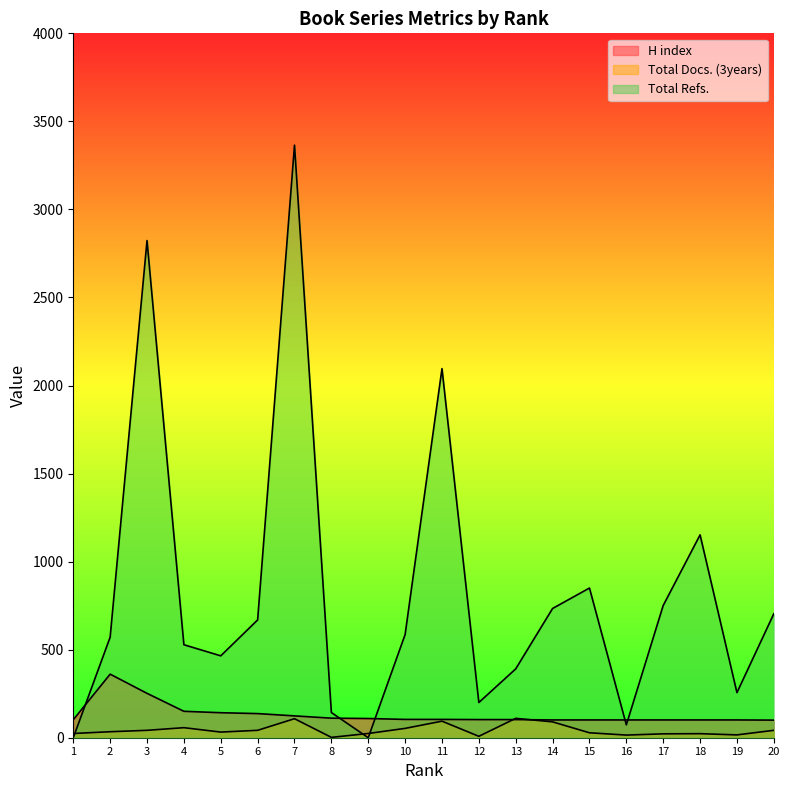

At which label does H index reach its minimum?

20